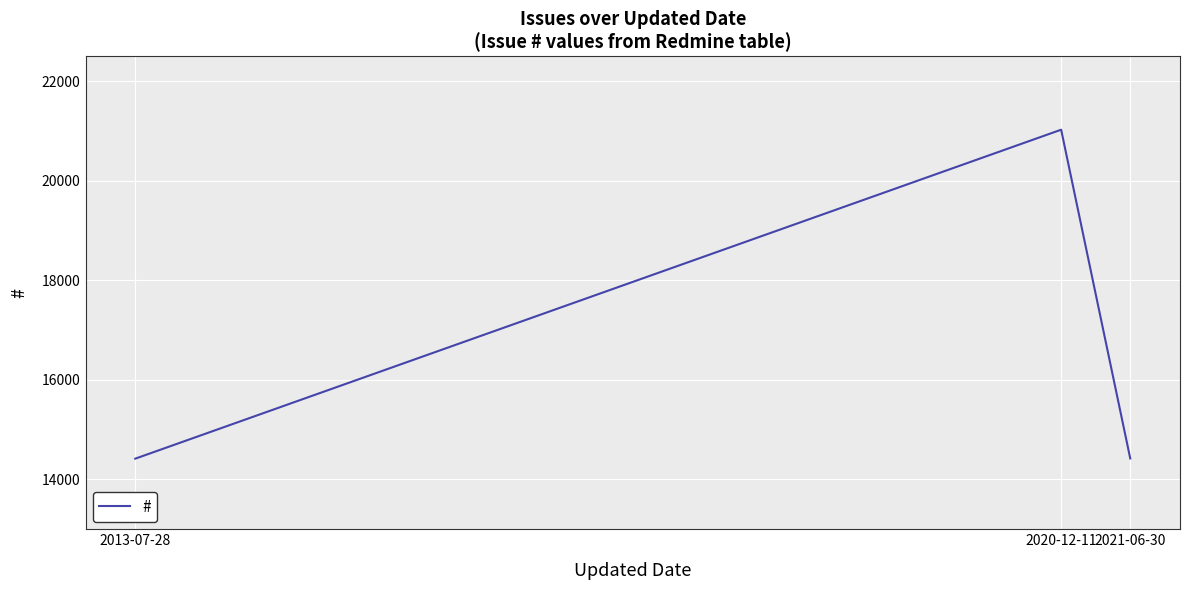

What is the sum of the values at 2021-06-30 and 2020-12-11?

35448